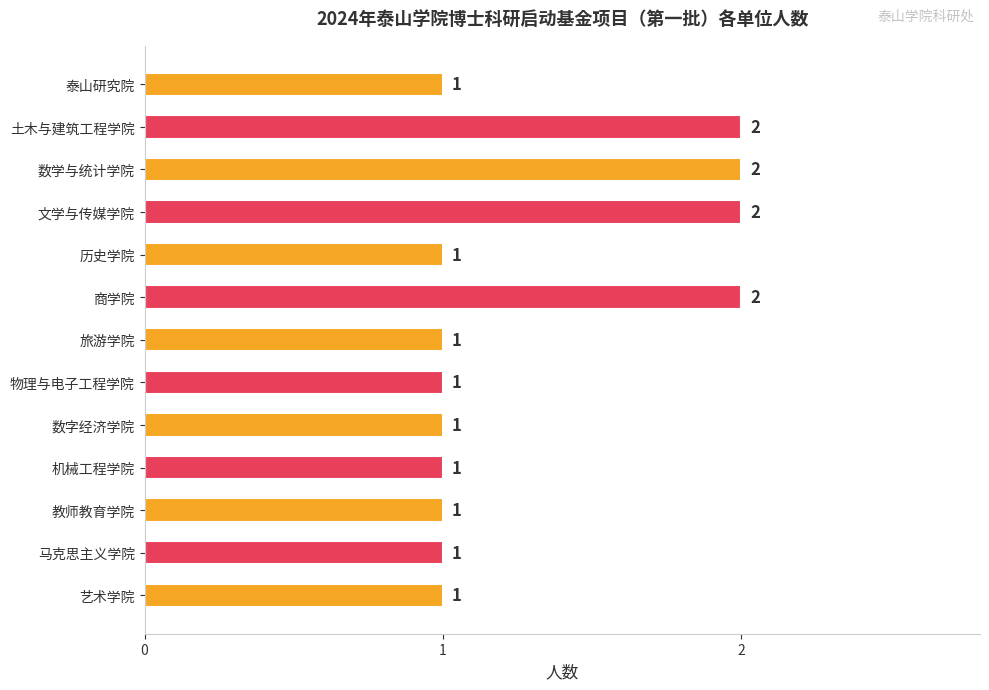

What position from the bottom is 文学与传媒学院?

10